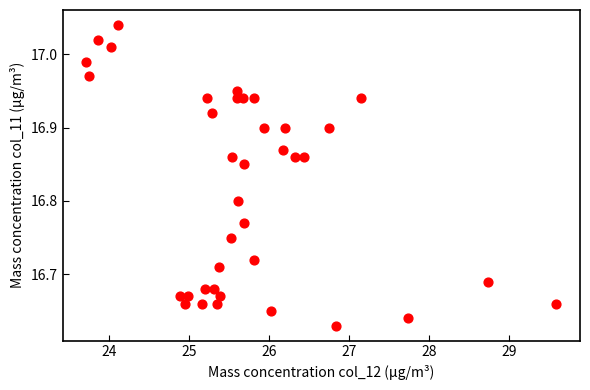

What is the range of X values (max minus min)?

5.9